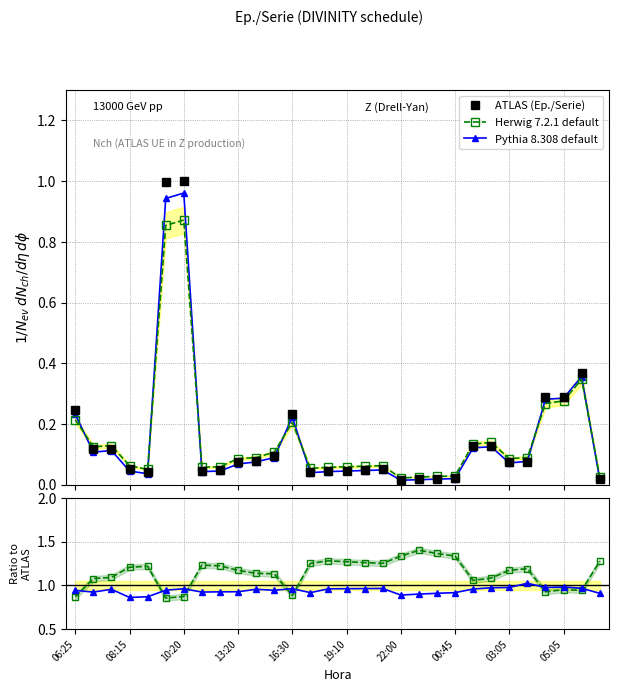

What is the approximate value of Herwig 7.2.1 default at 08:15?

0.1